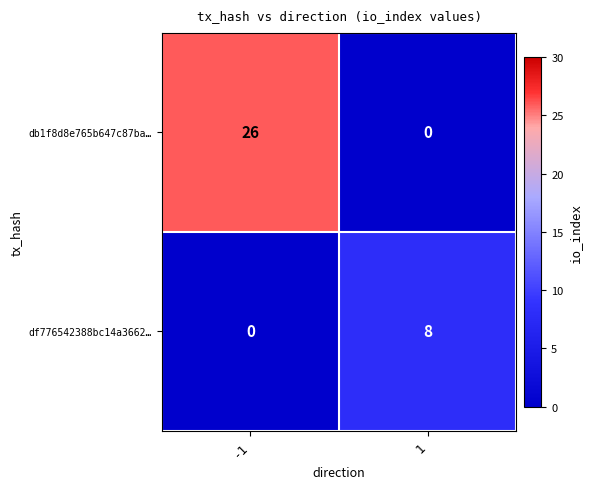

The df776542388bc14a3662… series shows 14 at 1. True or false?

False